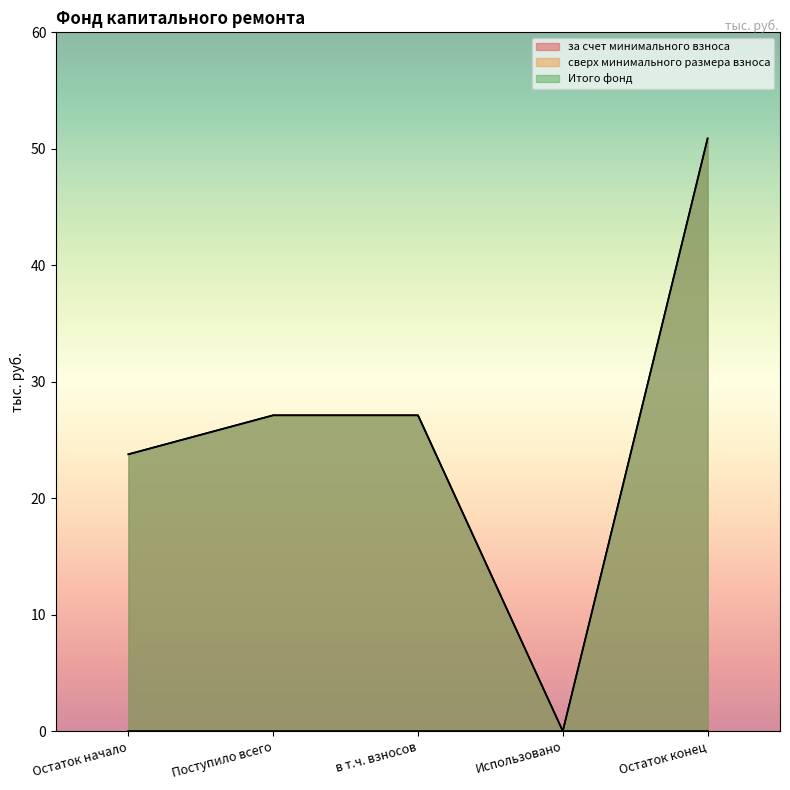

List the labels in order of Итого фонд value, smallest first.

Использовано, Остаток начало, Поступило всего, в т.ч. взносов, Остаток конец